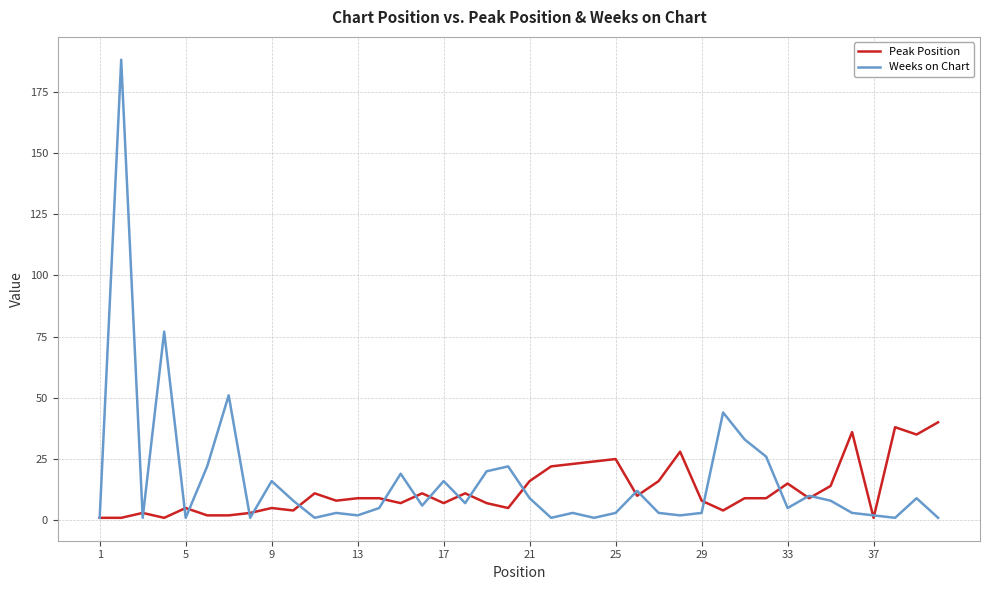

What is the lowest value of the Peak Position series?

1